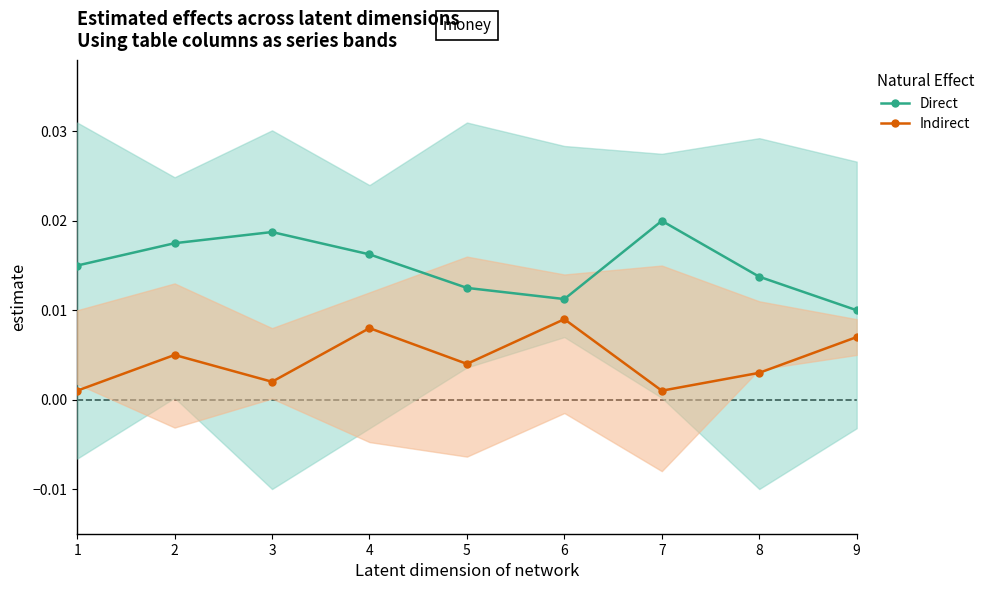

Which category has the highest value across all series?

7